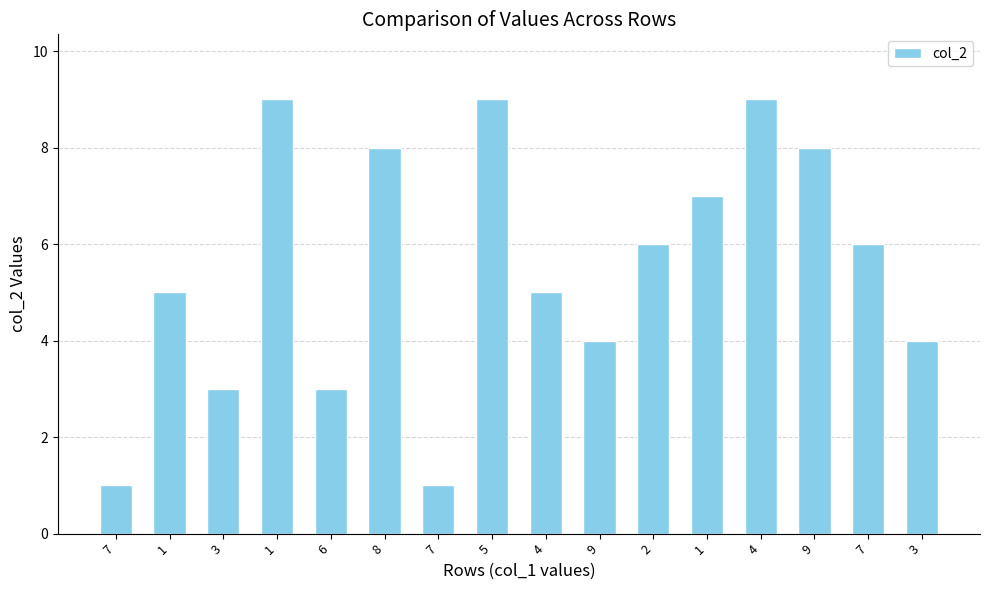

The value at 7 is 0. True or false?

False